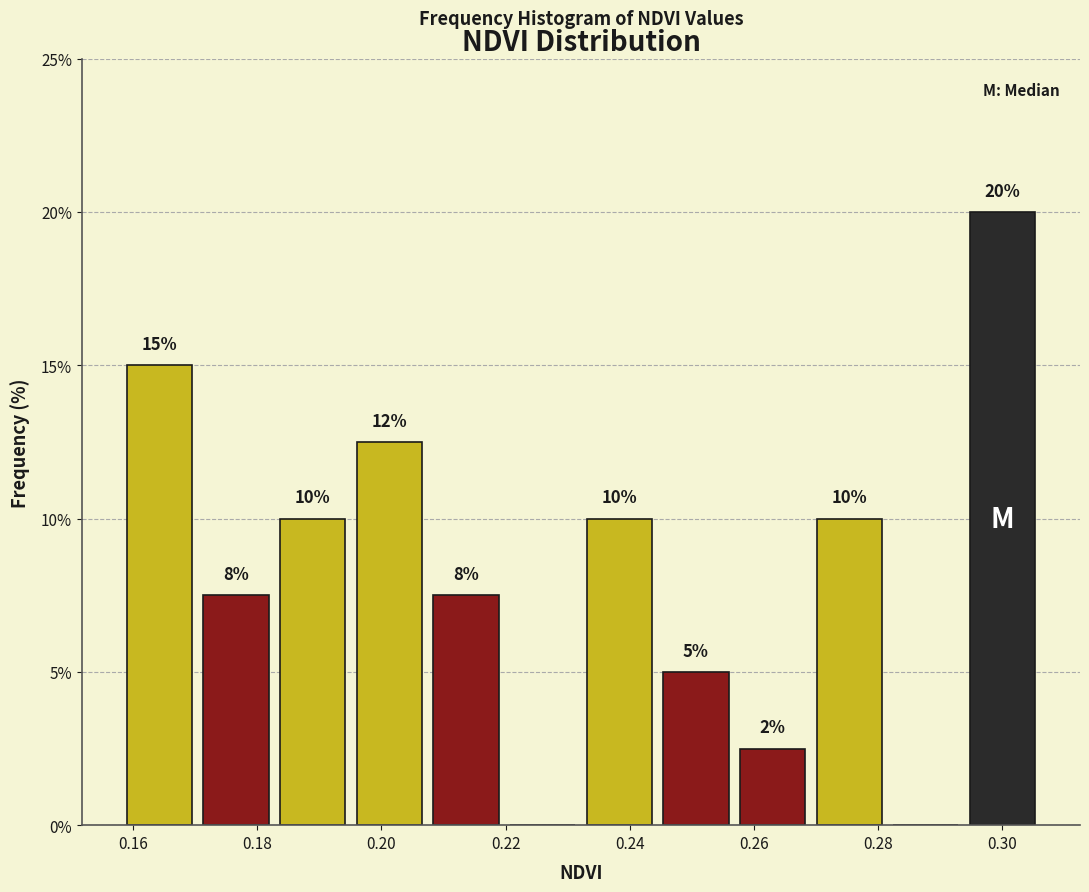

Over which range of the x-axis is the bar tallest?

0.294 to 0.306